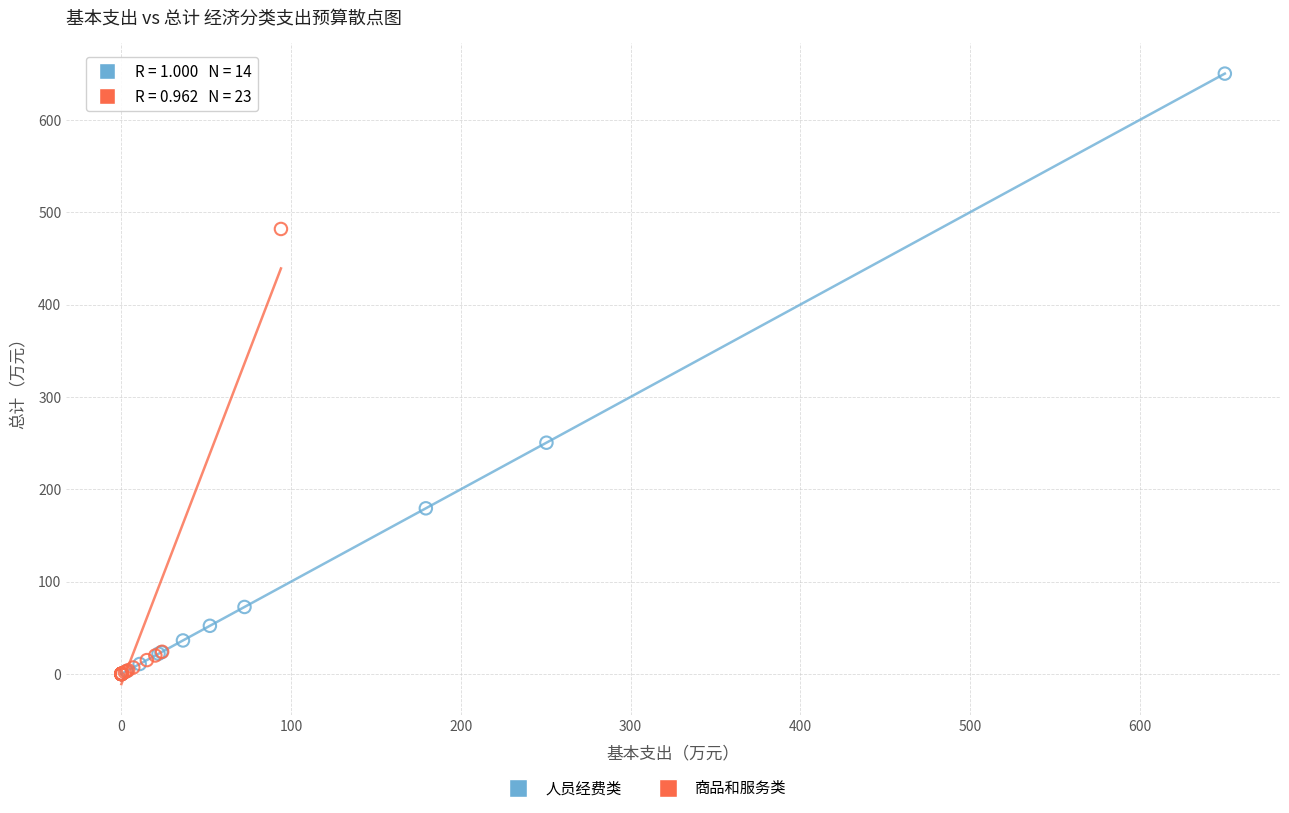

Which series reaches the maximum Y coordinate?

人员经费类